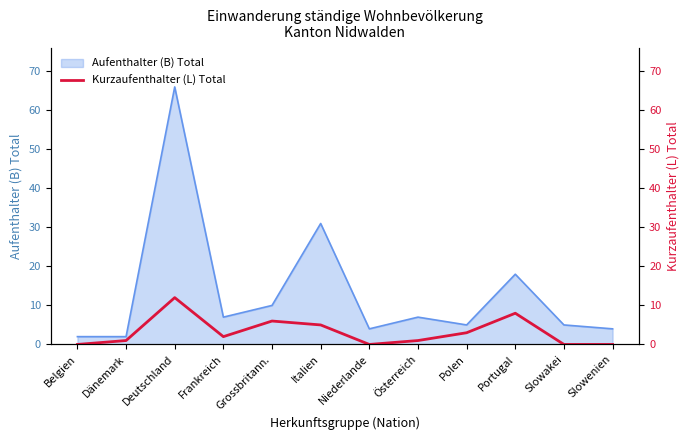

Where is the first local maximum?

Deutschland